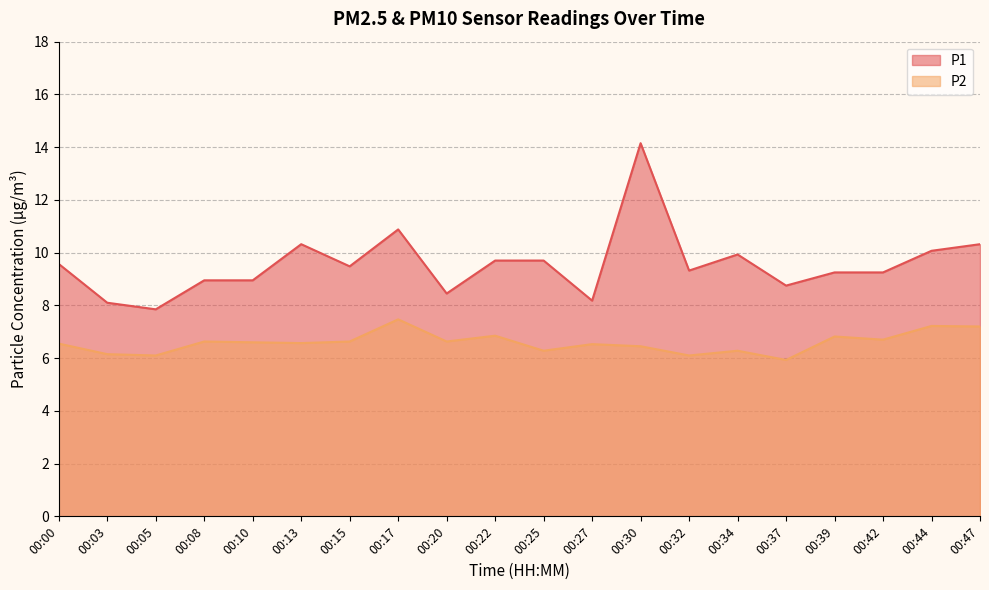

The value of P1 at 00:27 is 8.2. True or false?

True